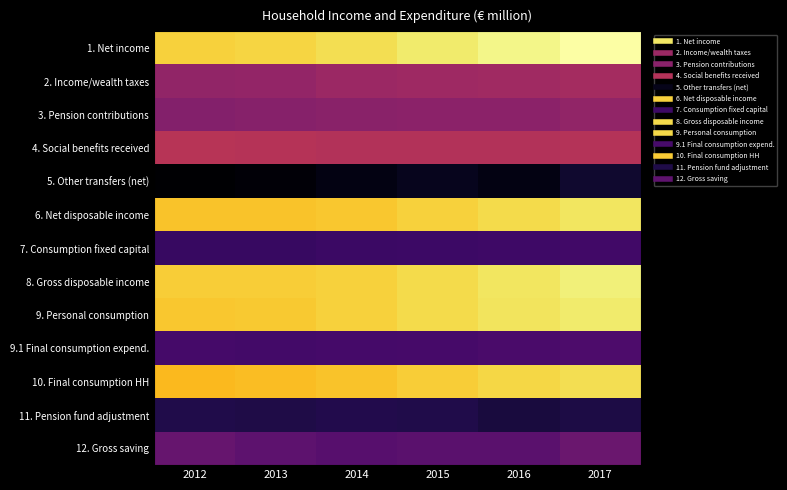

Which series has the largest total across all categories?

1. Net income